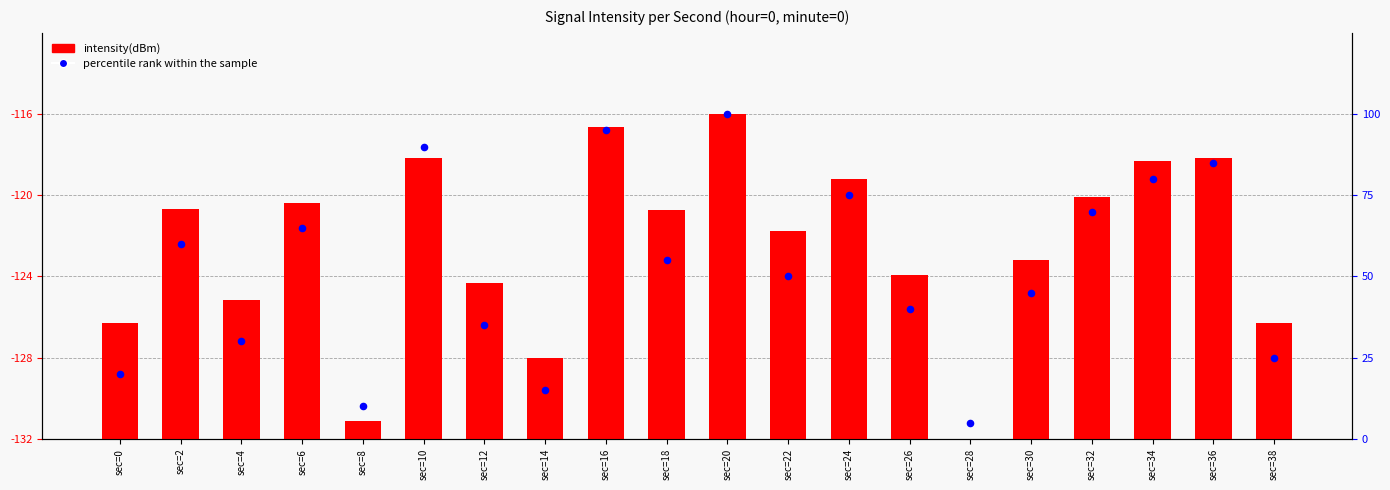

At which category is the sum across all series the highest?

sec=20